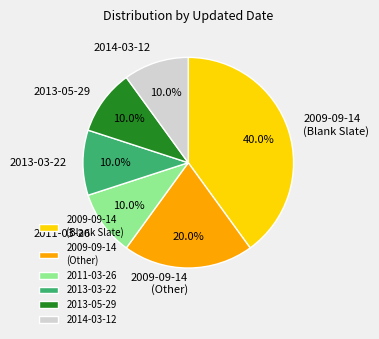

Do 2013-05-29 and 2009-09-14 (Other) together represent more than half of the pie?

No